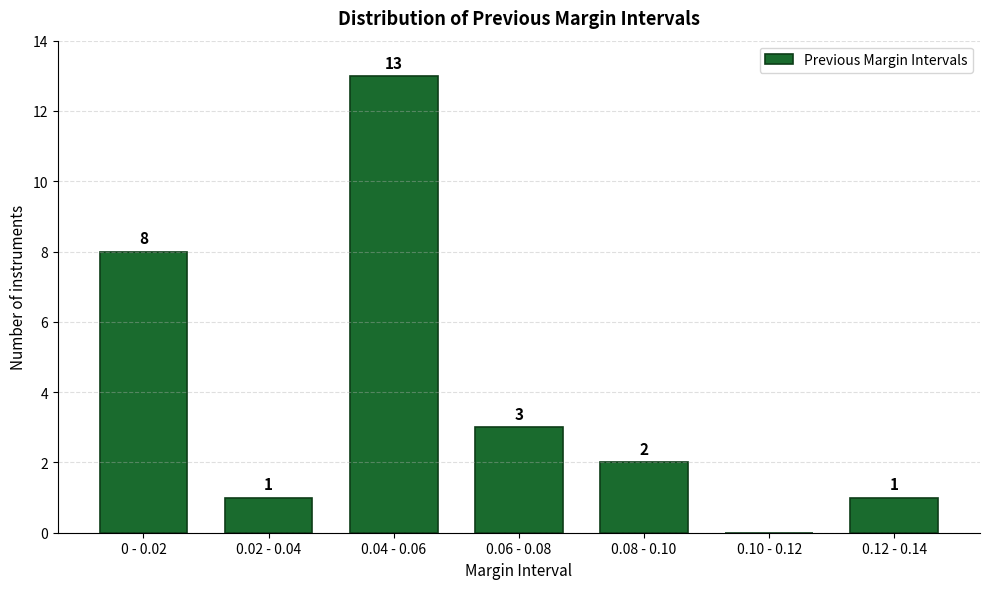

Reading left to right, extract all data points from this chart.

0 - 0.02=8	0.02 - 0.04=1	0.04 - 0.06=13	0.06 - 0.08=3	0.08 - 0.10=2	0.10 - 0.12=0	0.12 - 0.14=1